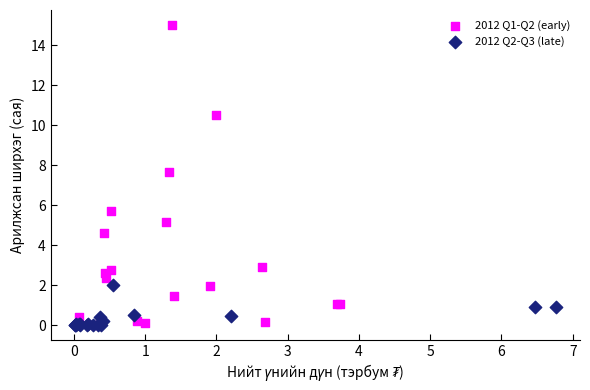

Which series reaches the maximum Y coordinate?

2012 Q1-Q2 (early)